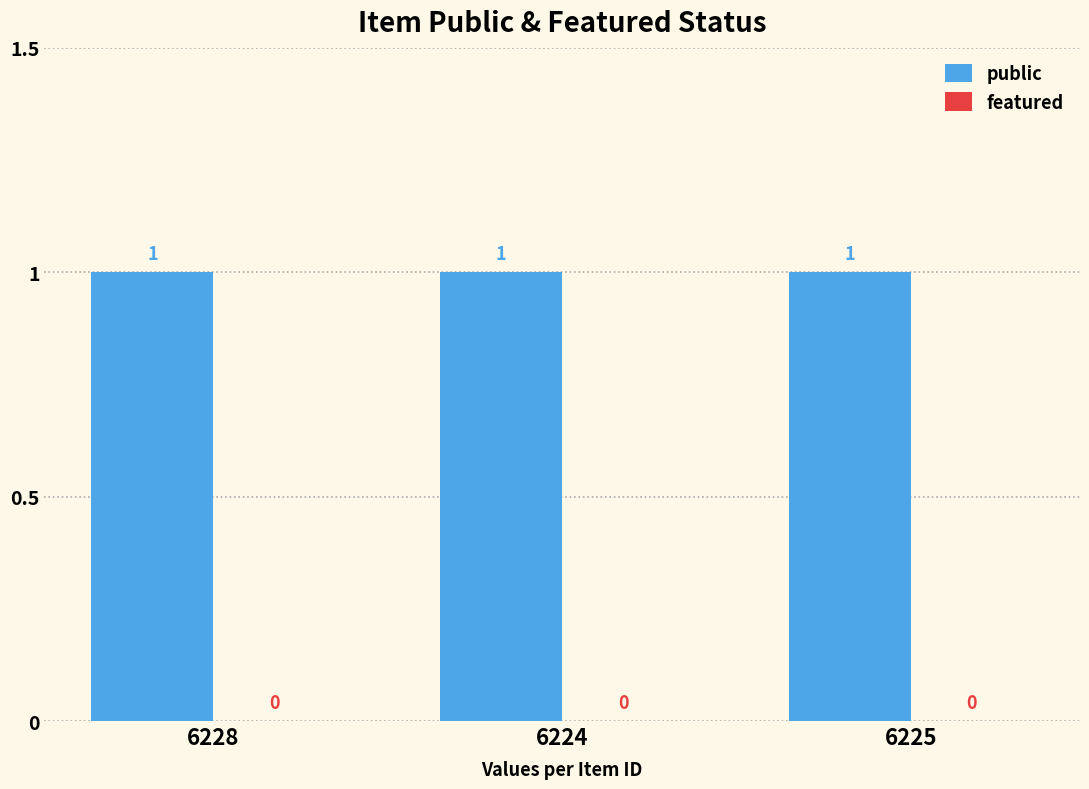

Is it true that featured equals 0 at 6228?

True